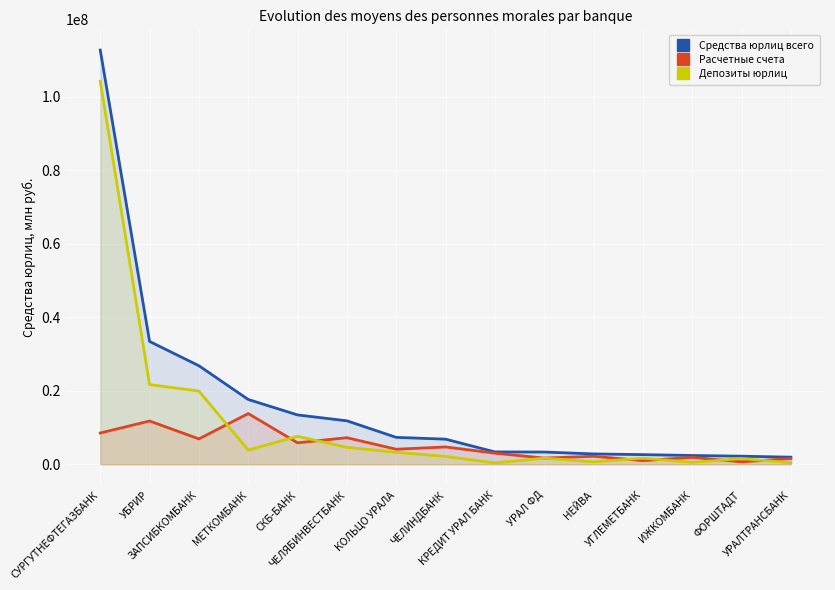

How many values in the Средства юрлиц всего series are below 6807166?

7